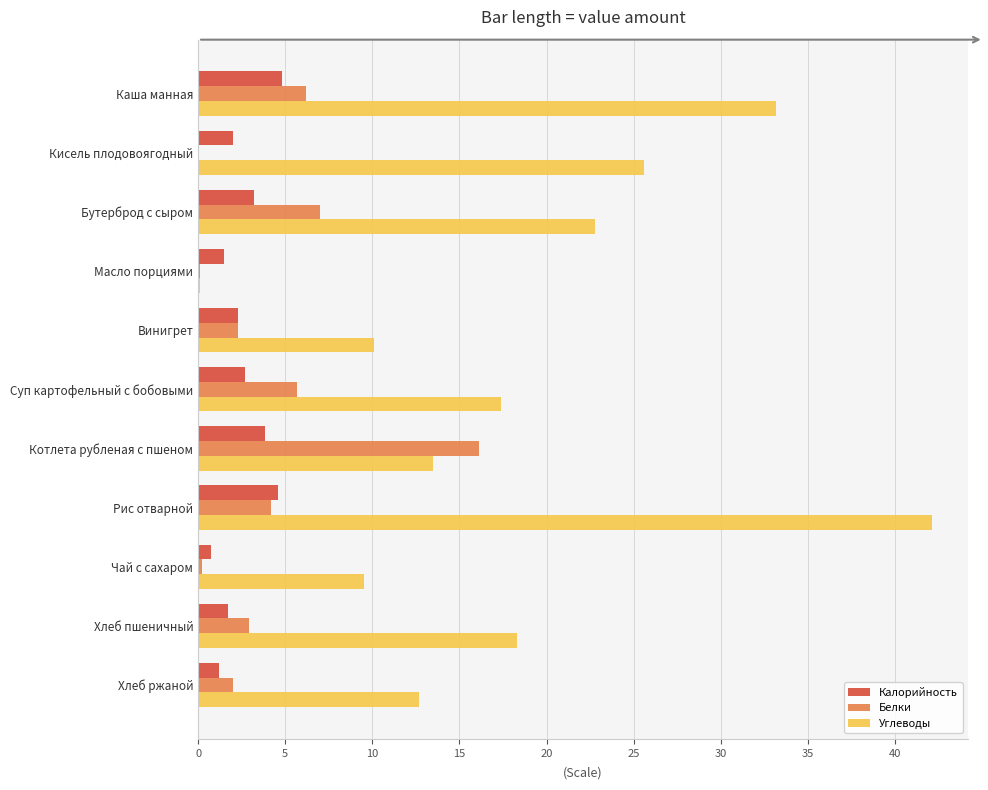

Is it true that Калорийность equals 2.3 at Винигрет?

True